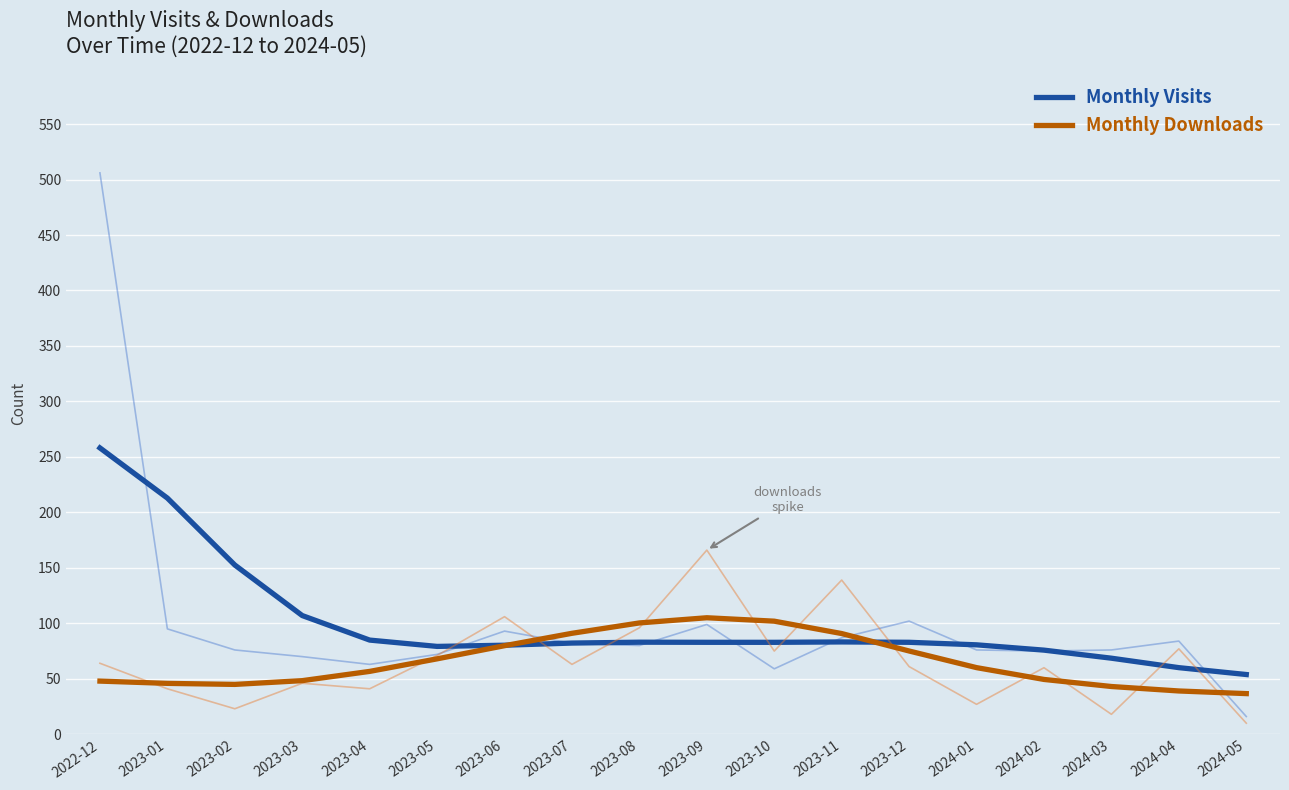

At how many categories does at least one series exceed 227?

1